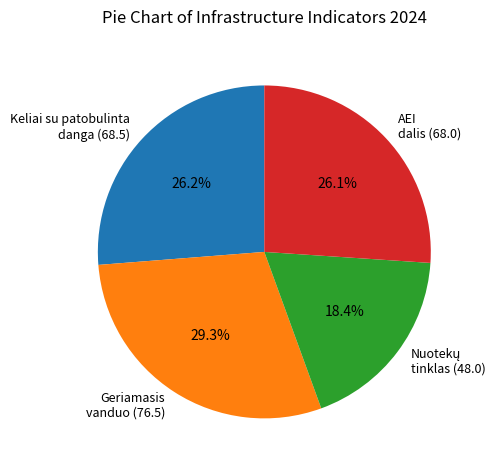

How many slices are in this pie chart?

4